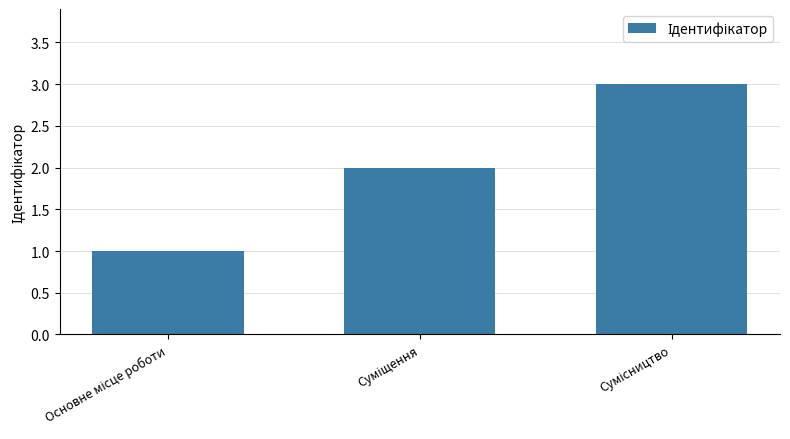

What is the maximum value shown in the chart?

3